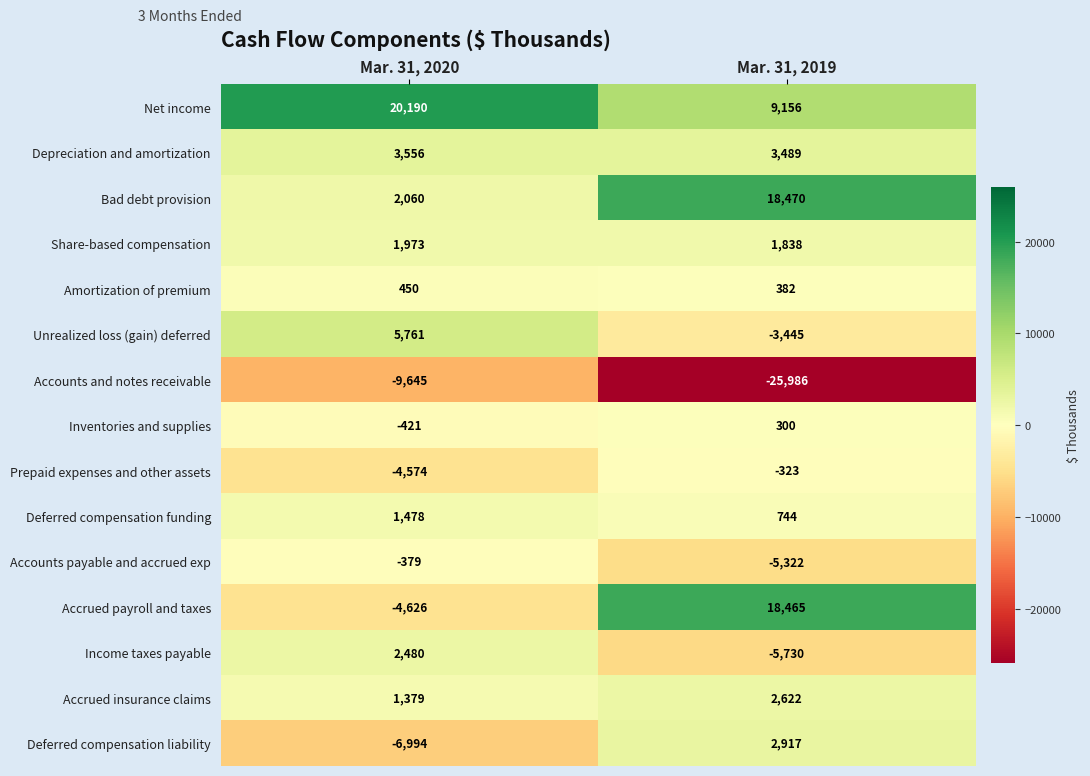

Which label corresponds to the smallest value in the chart?

Mar. 31, 2019